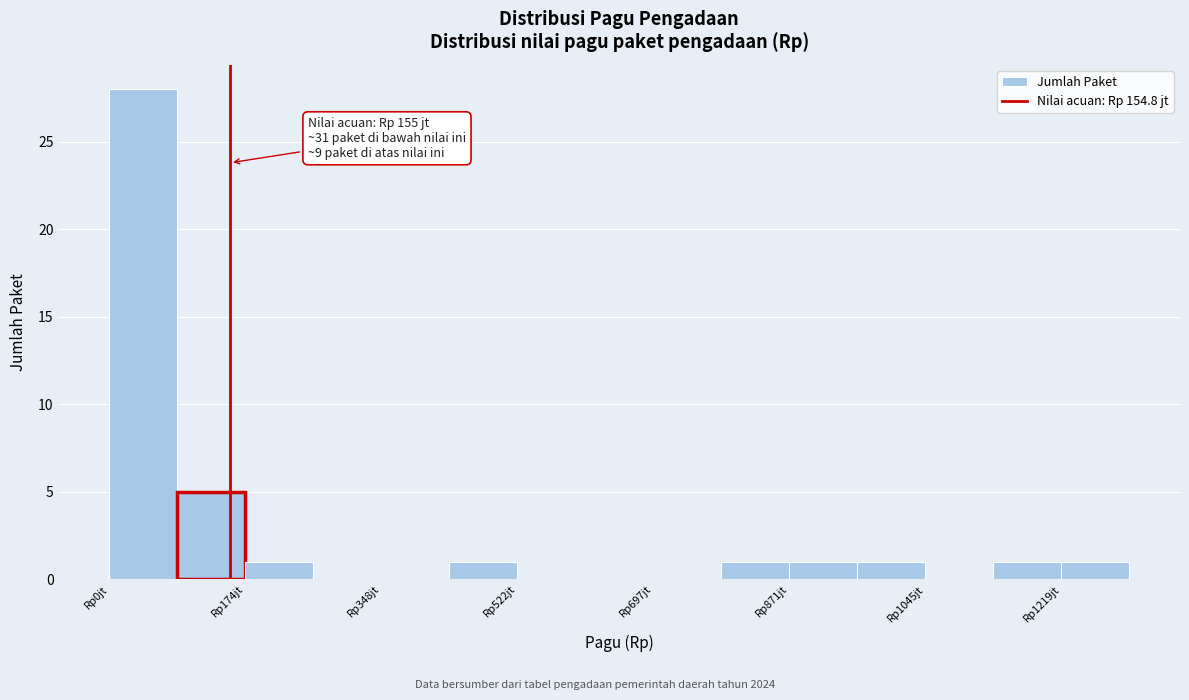

Which range on the x-axis has the tallest bar?

0 to 80